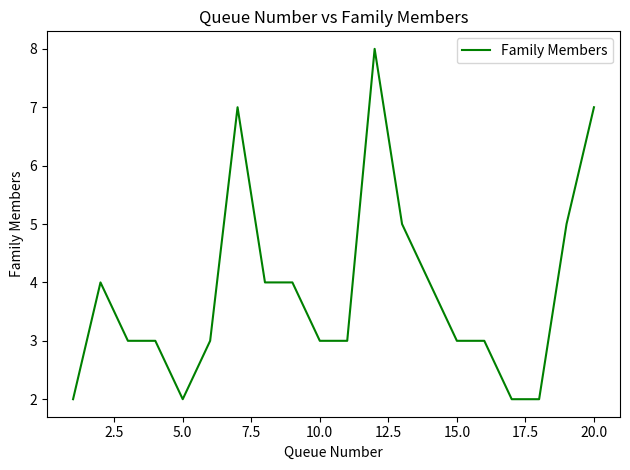

What is the greatest value displayed?

8